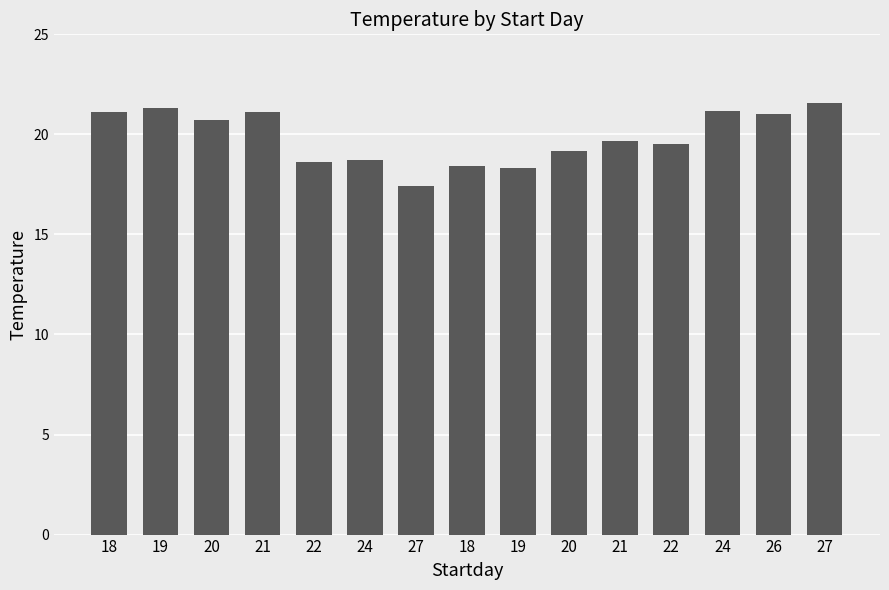

How many distinct data groups are displayed?

1